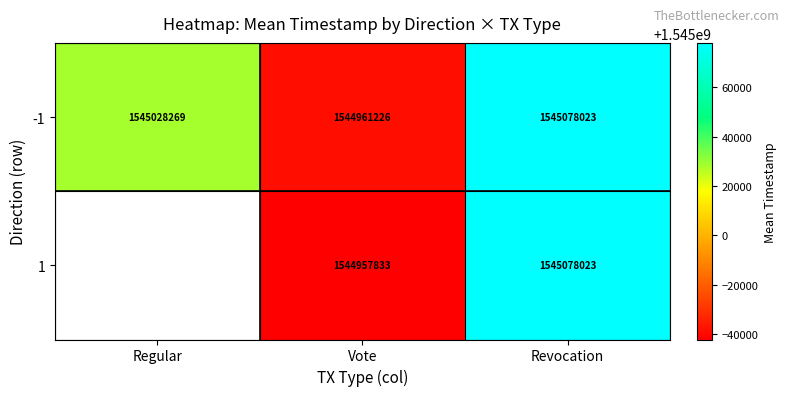

The value of -1 at Revocation is 1545078023.0. True or false?

True